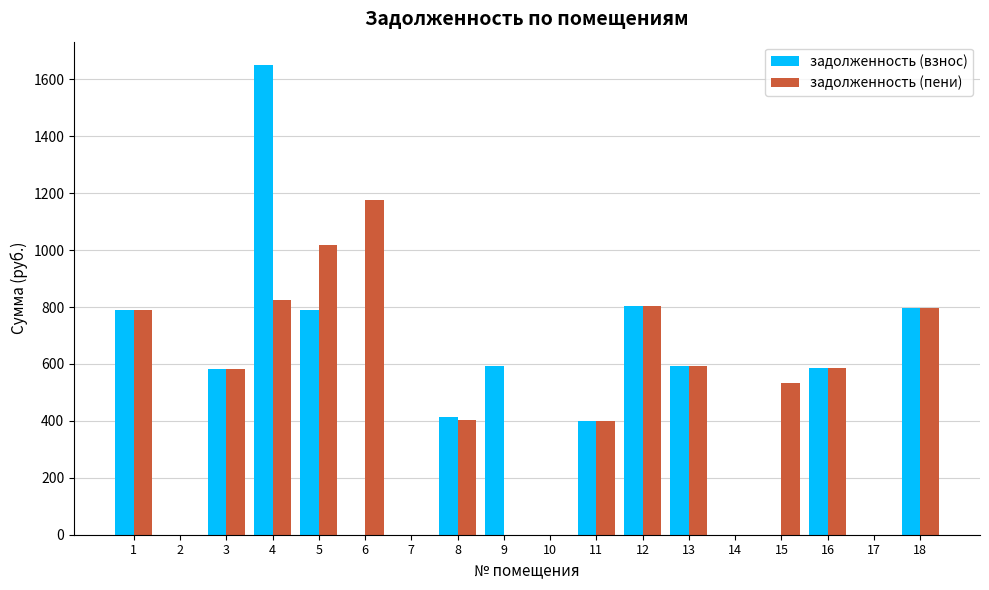

What is the sum of the задолженность (взнос) values at 2 and 16?

587.5